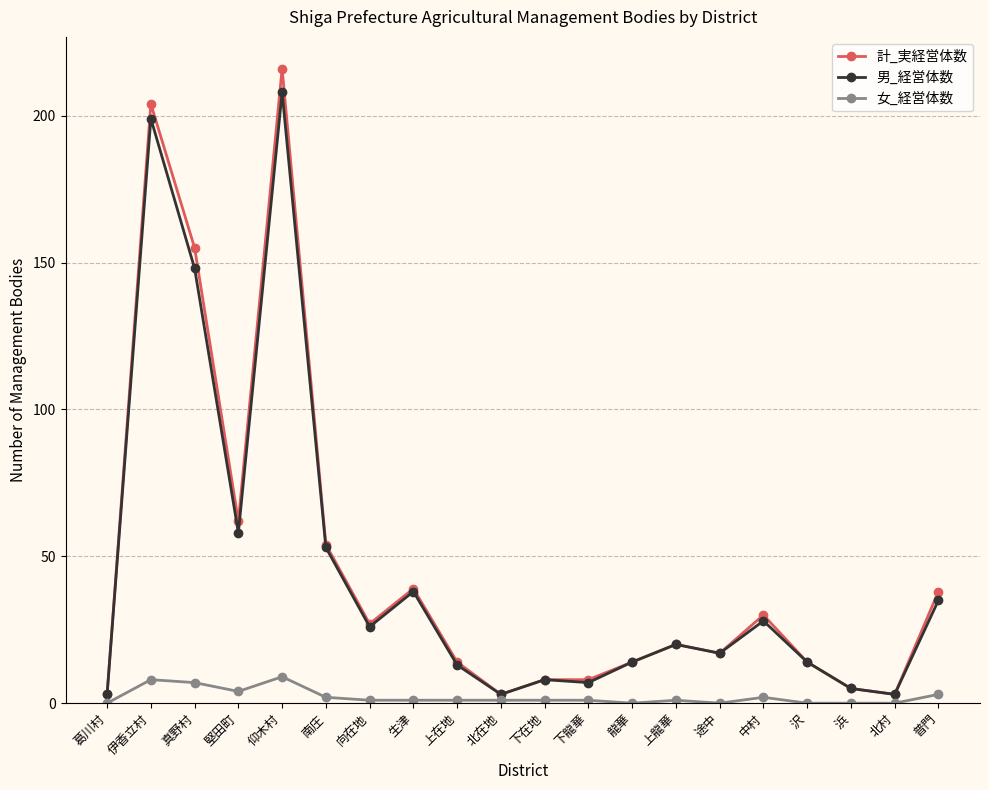

Reading left to right, extract all data points from this chart.

計_実経営体数: 葛川村=3	伊香立村=204	真野村=155	堅田町=62	仰木村=216	南庄=54	向在地=27	生津=39	上在地=14	北在地=3	下在地=8	下龍華=8	龍華=14	上龍華=20	途中=17	中村=30	沢=14	浜=5	北村=3	普門=38
男_経営体数: 葛川村=3	伊香立村=199	真野村=148	堅田町=58	仰木村=208	南庄=53	向在地=26	生津=38	上在地=13	北在地=3	下在地=8	下龍華=7	龍華=14	上龍華=20	途中=17	中村=28	沢=14	浜=5	北村=3	普門=35
女_経営体数: 葛川村=0	伊香立村=8	真野村=7	堅田町=4	仰木村=9	南庄=2	向在地=1	生津=1	上在地=1	北在地=1	下在地=1	下龍華=1	龍華=0	上龍華=1	途中=0	中村=2	沢=0	浜=0	北村=0	普門=3